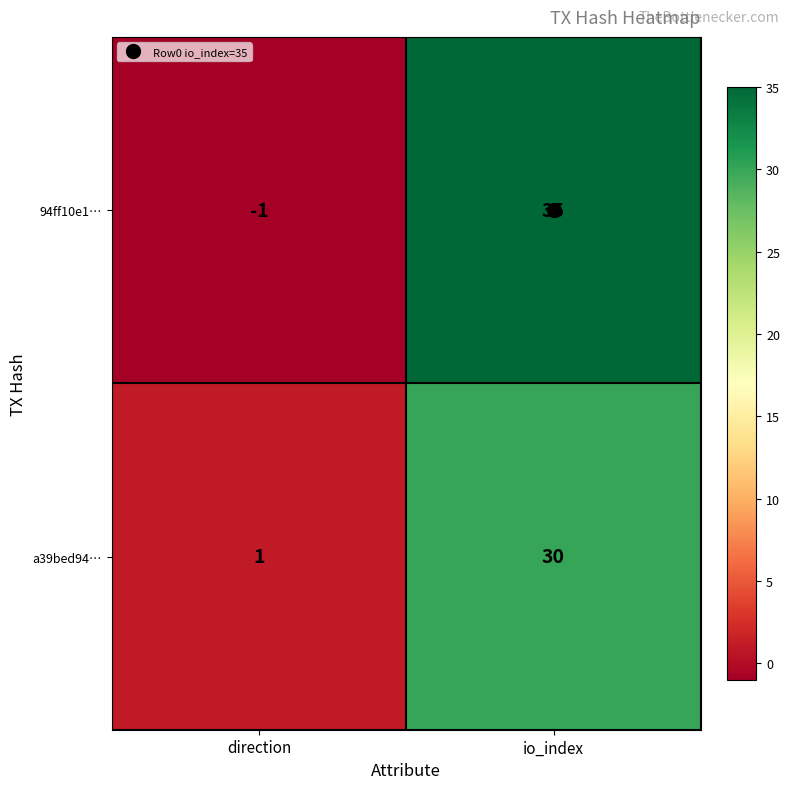

Which series changed the most between direction and io_index?

94ff10e1…